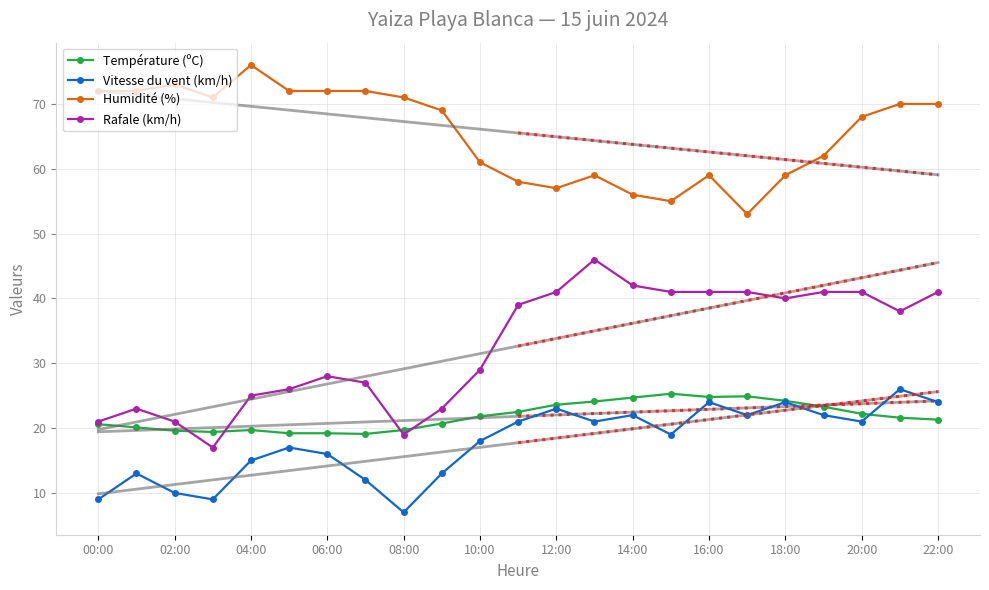

What is the smallest value displayed?

7.0